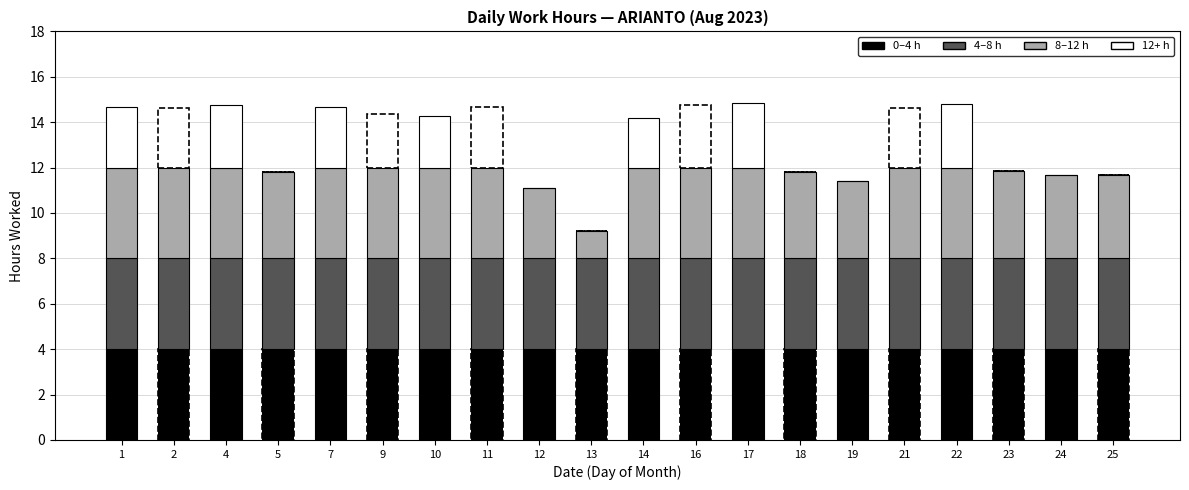

What is the highest value of the 0–4 h series?

4.0